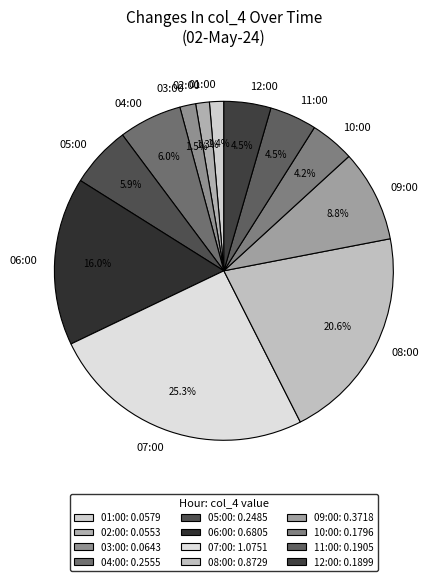

Does any single category account for the majority?

No